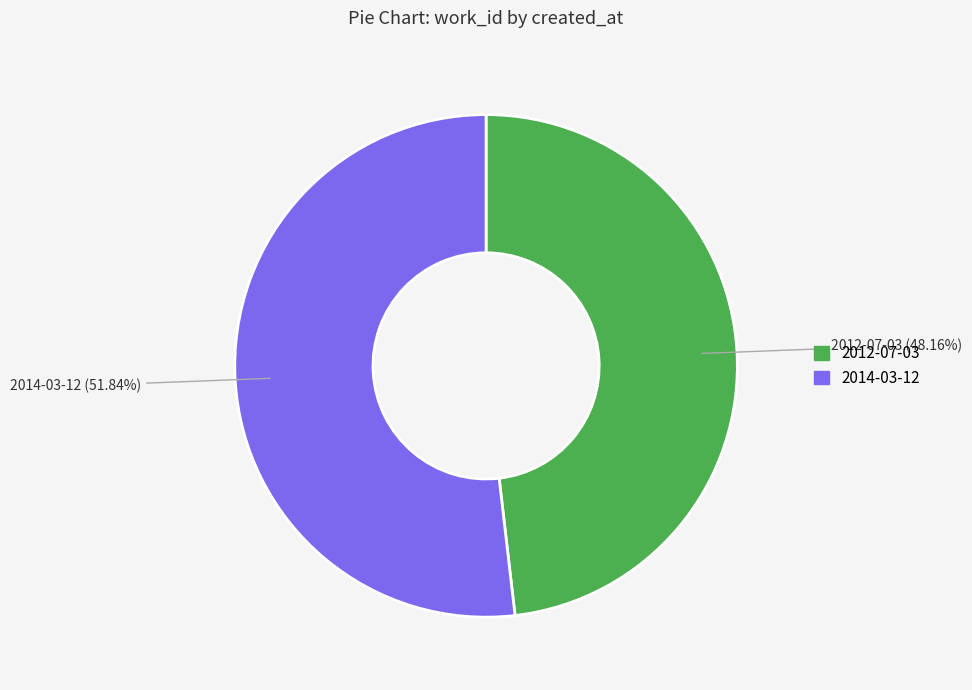

Between 2014-03-12 and 2012-07-03, which is larger?

2014-03-12